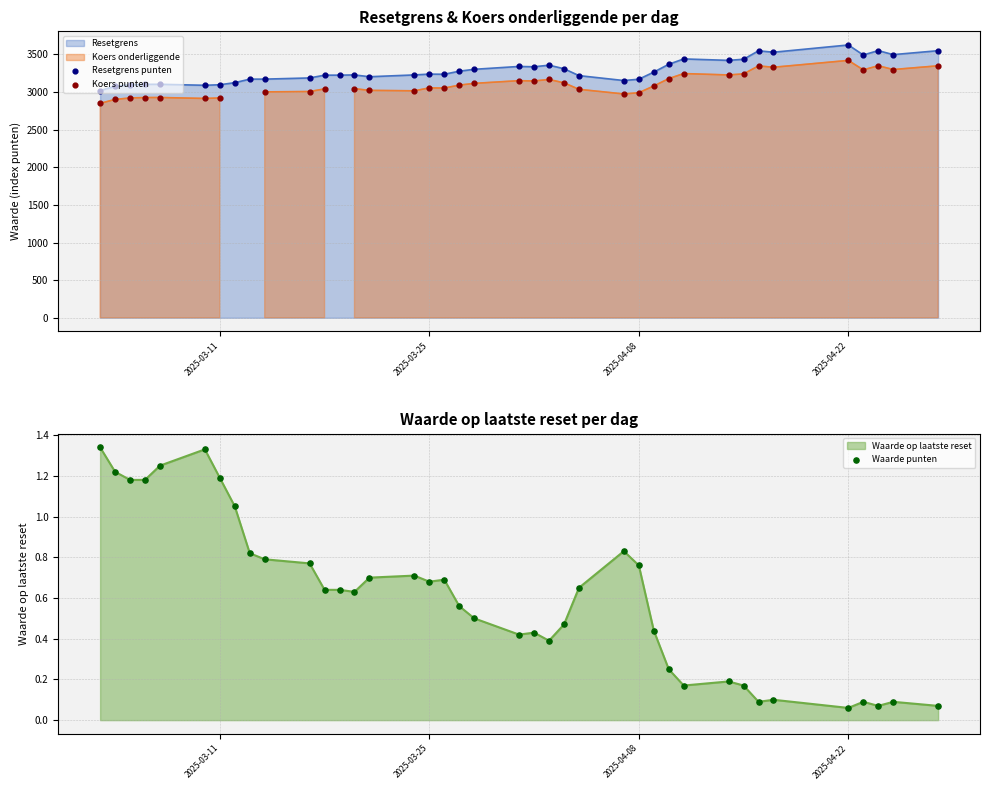

At how many categories does at least one series exceed 2192?

39